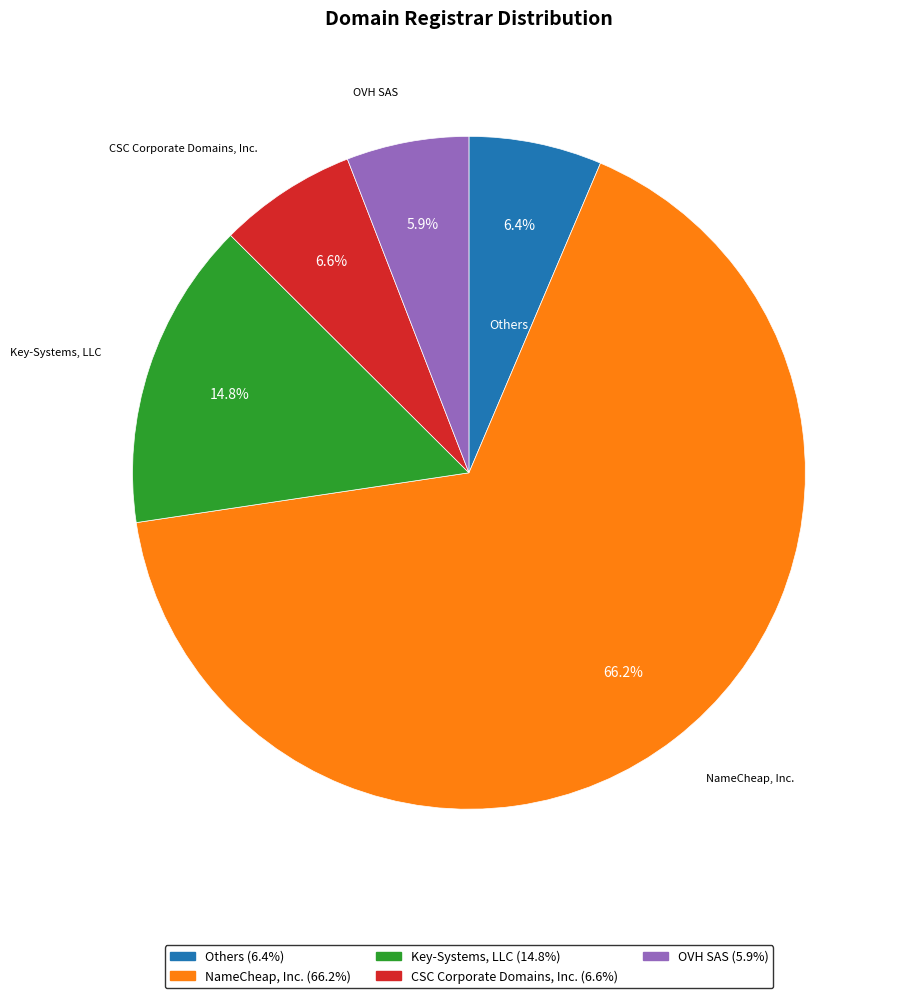

How many slices are in this pie chart?

5